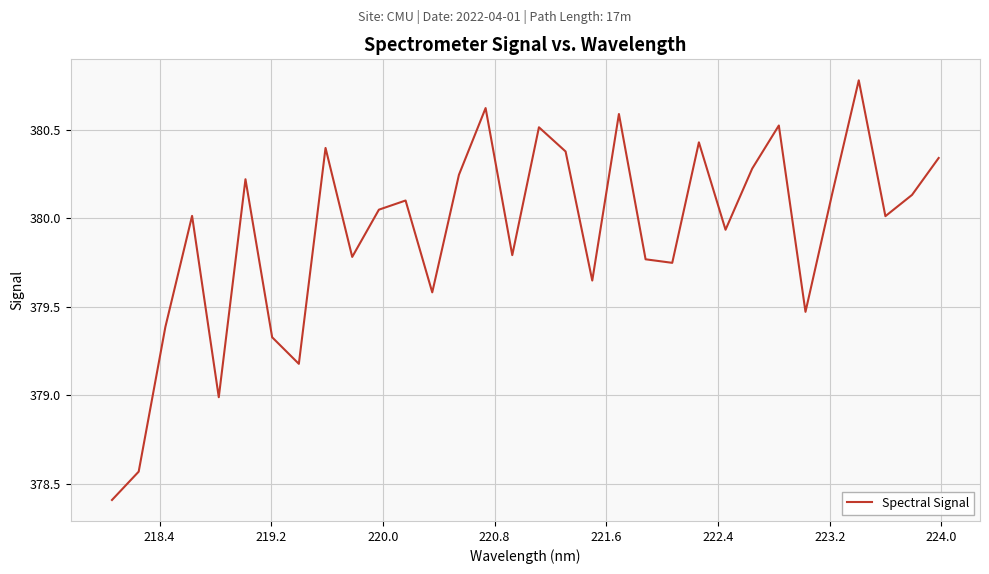

What is the difference between the maximum and minimum values?

2.4